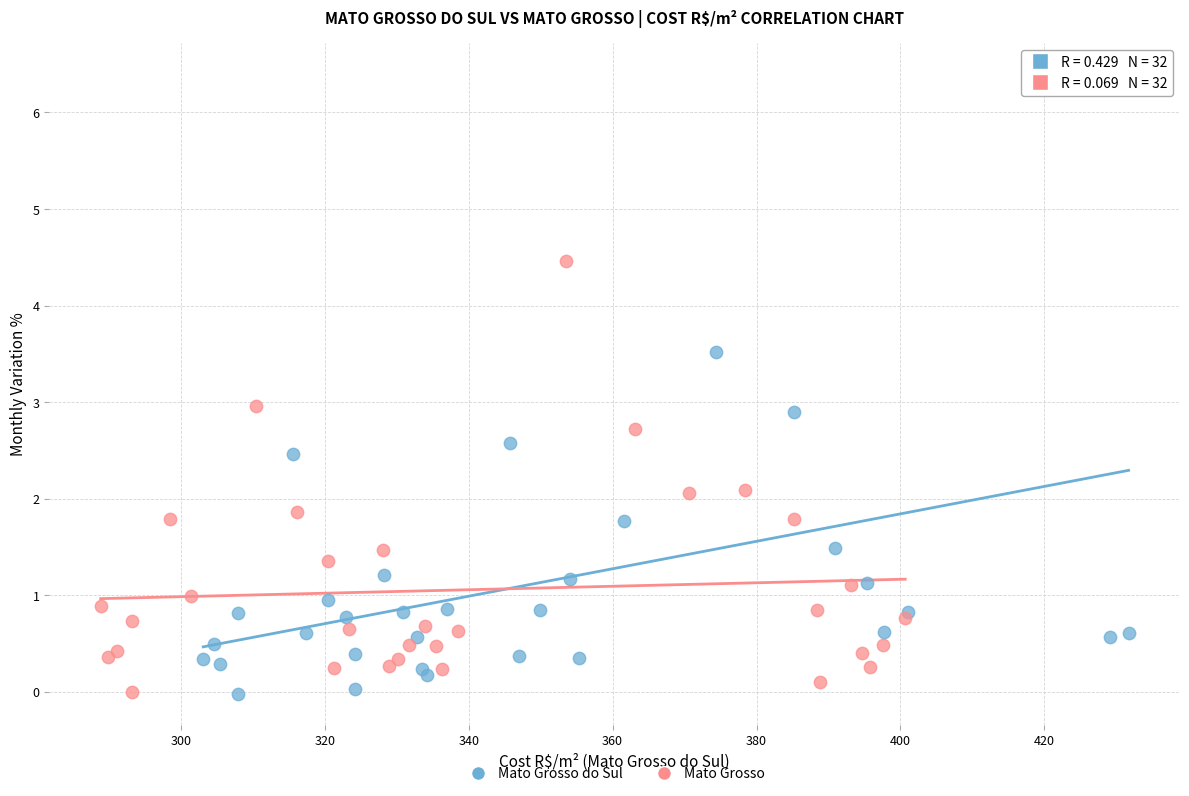

Which series reaches the maximum Y coordinate?

Mato Grosso do Sul